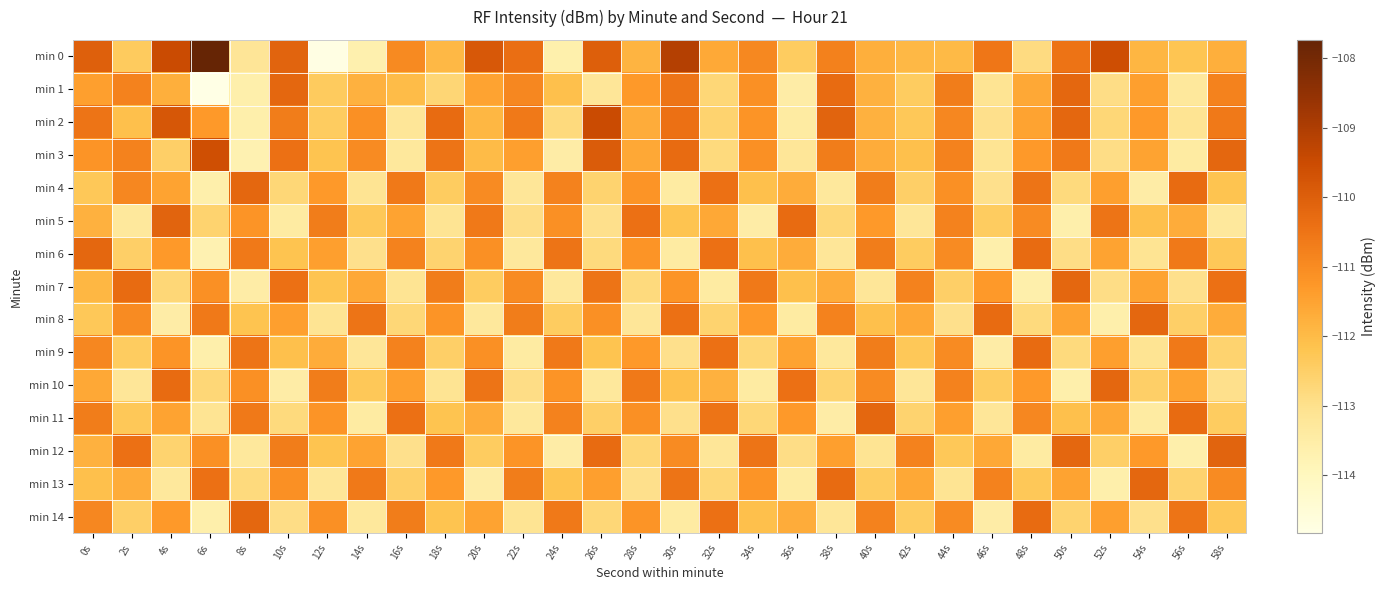

What is the minimum value shown in the chart?

-114.8